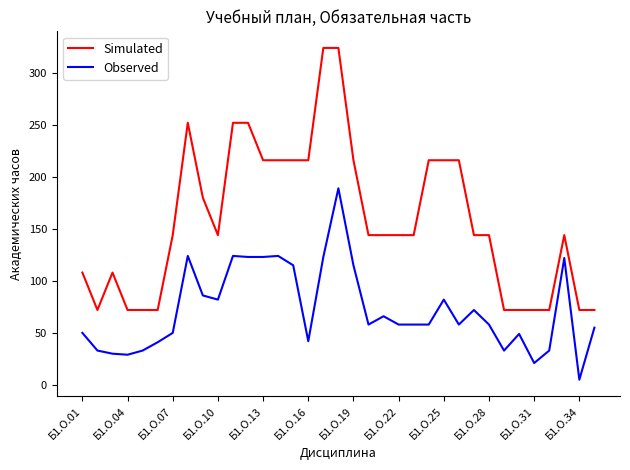

True or false: Observed and Simulated cross at least once.

False